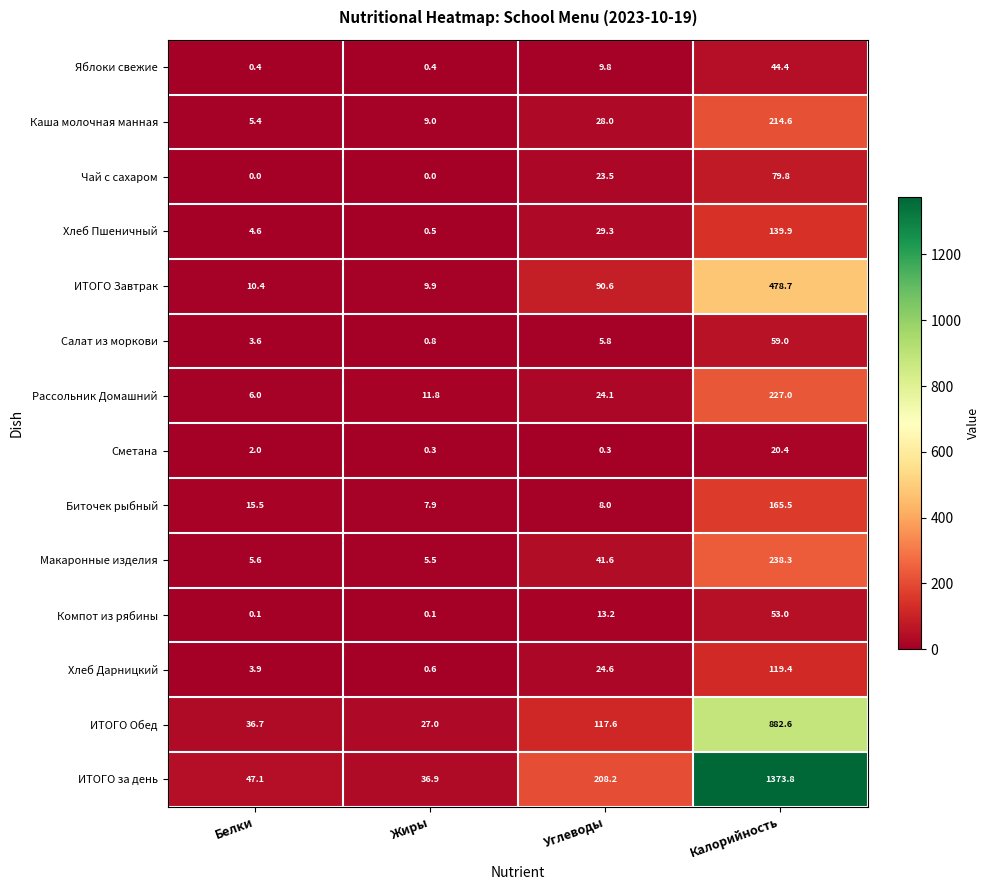

Which series has the widest spread of values?

ИТОГО за день